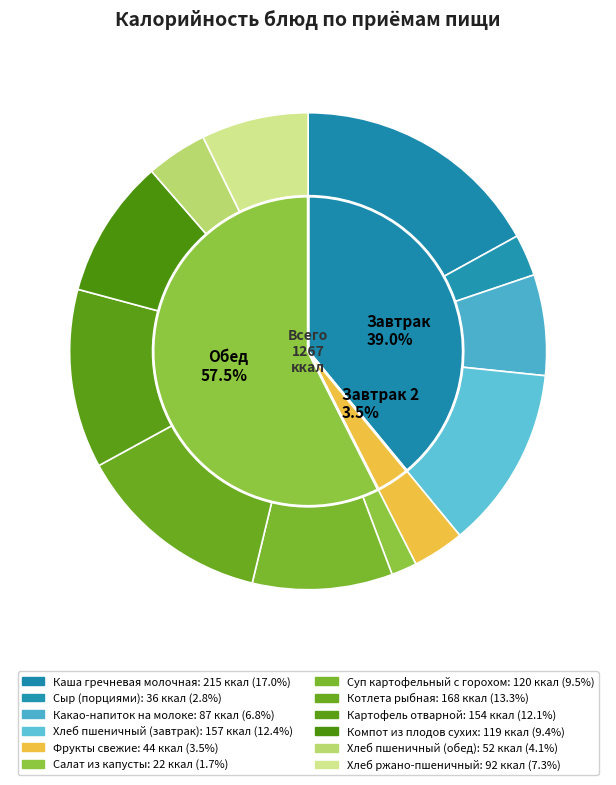

How much of the chart is everything except Хлеб пшеничный (завтрак)?

87.6%